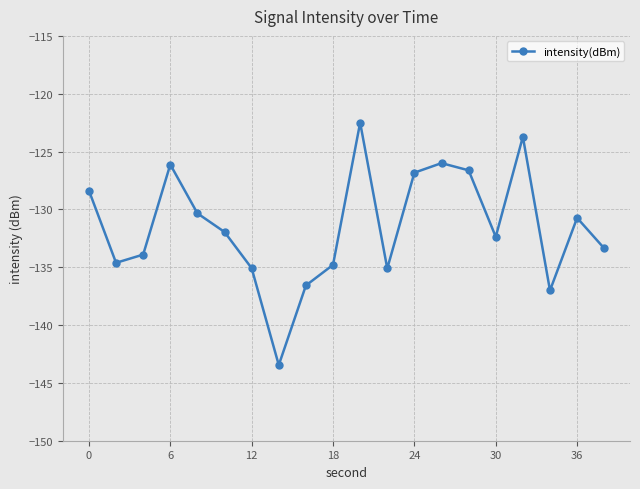

How many values are below -131?

11